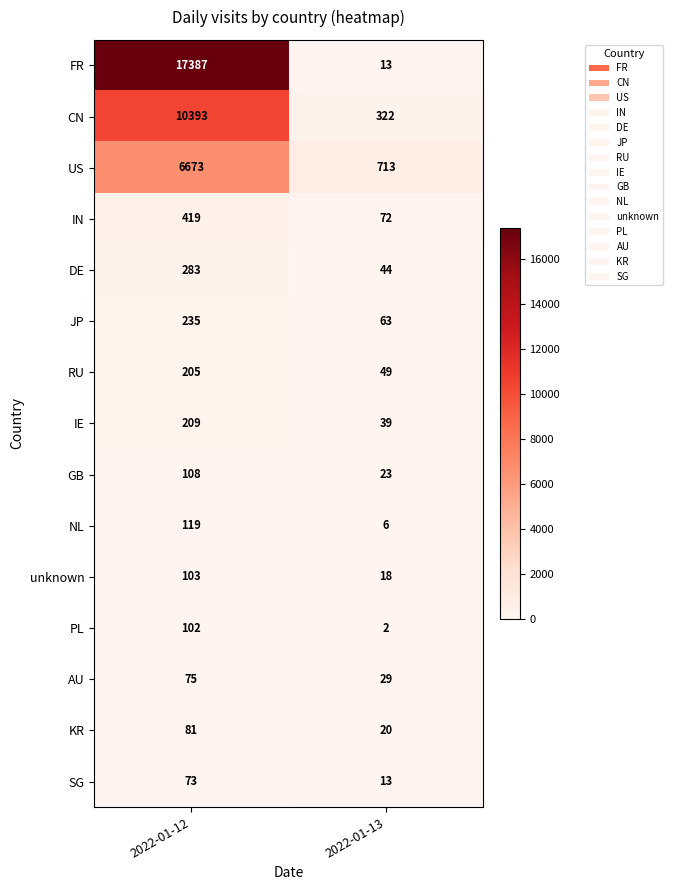

Which category has the lowest value across all series?

2022-01-13